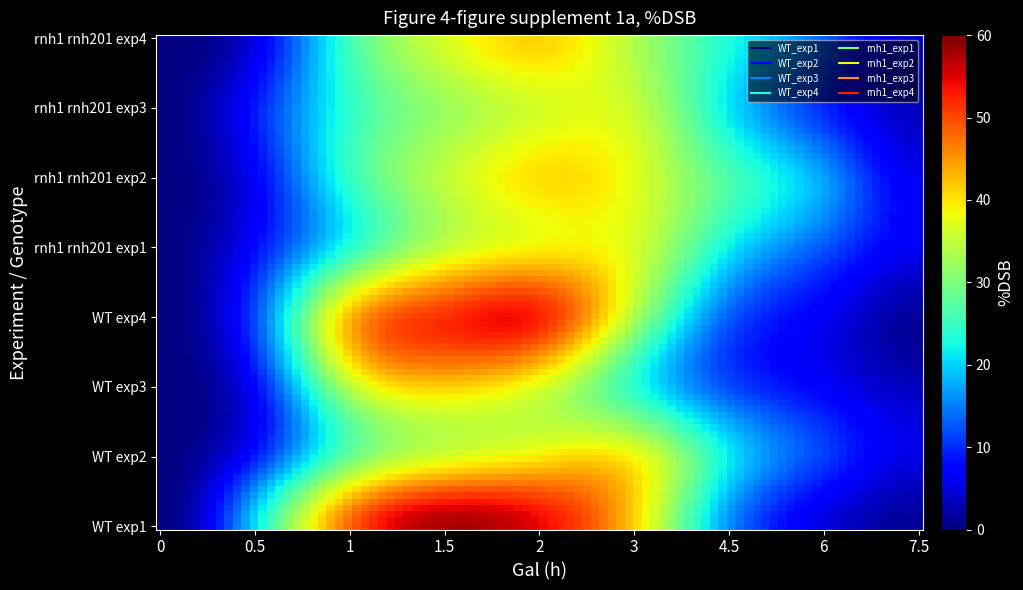

Which series has the widest spread of values?

WT_exp1